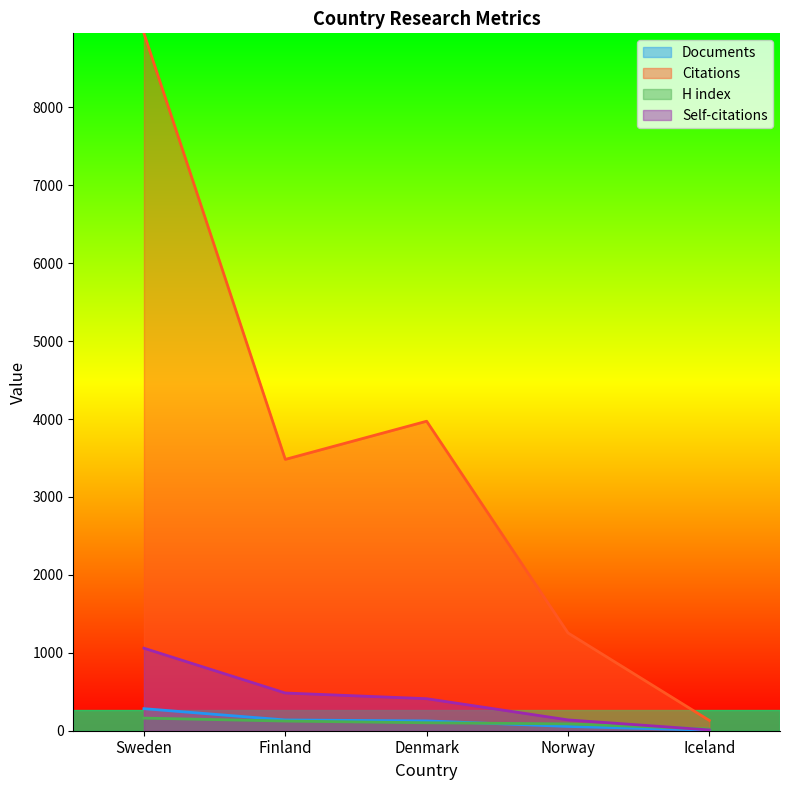

The Citations series shows 3482 at Finland. True or false?

True